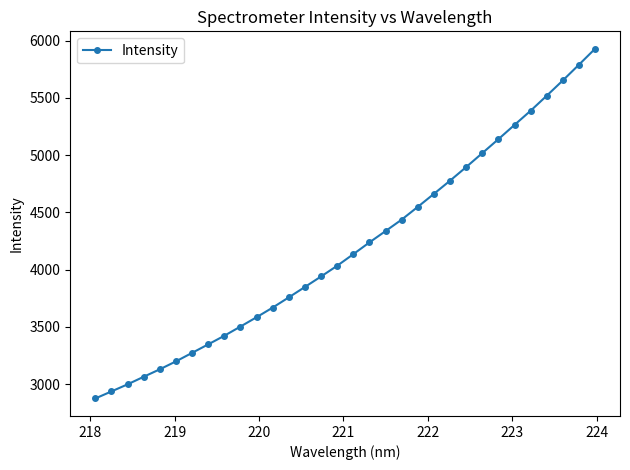

What is the value of the 20th point from the left?

4437.2